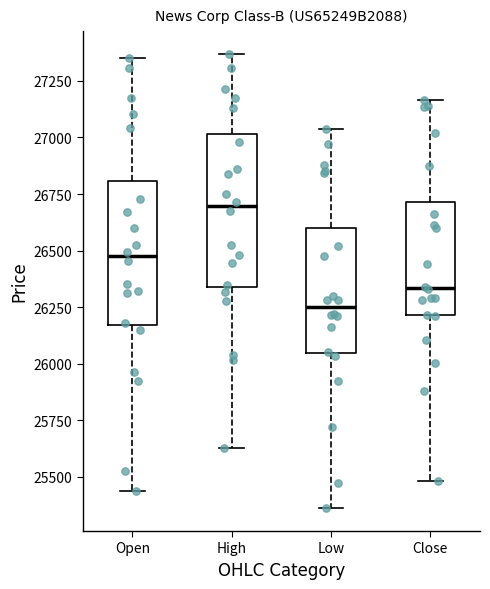

Reading left to right, read every box against the y-axis: the position of its median line, the range the box covers, and the ends of its whiskers. The values are not printed on the chart, so give them approximately, as read against the axis.

Open: median 26450, box 26150 to 26800, whiskers 25450 to 27350
High: median 26700, box 26350 to 27000, whiskers 25650 to 27350
Low: median 26250, box 26050 to 26600, whiskers 25350 to 27050
Close: median 26350, box 26200 to 26700, whiskers 25500 to 27150